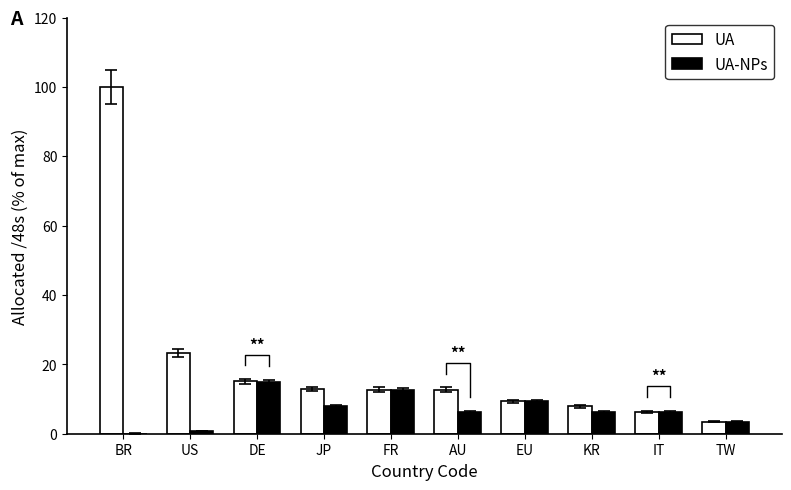

Rank the series at BR from highest to lowest value.

UA, UA-NPs